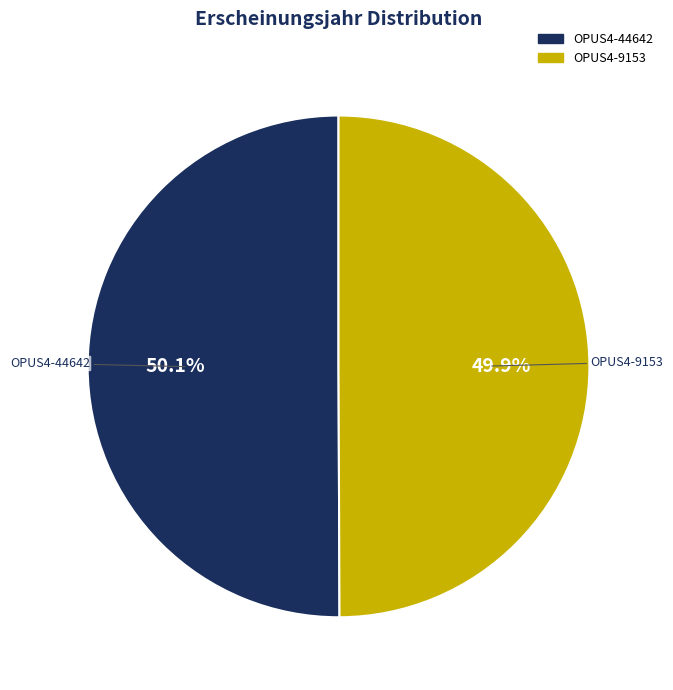

Count the number of slices in the pie.

2